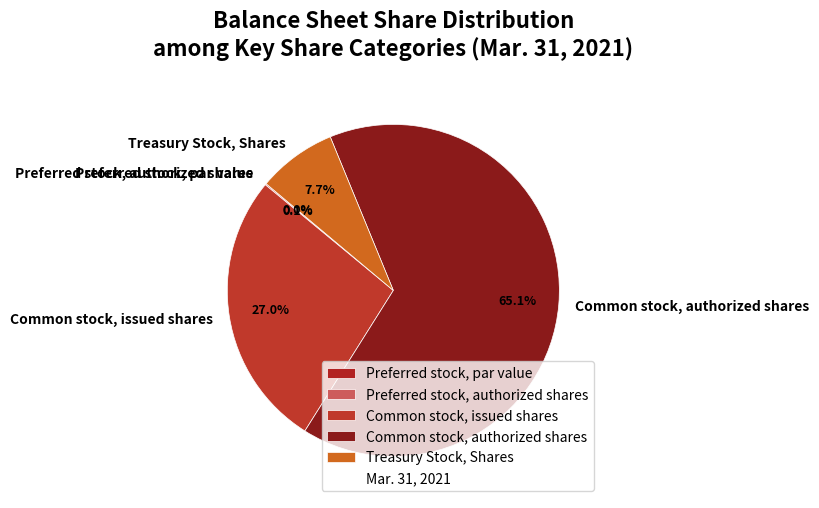

How many slices are in this pie chart?

5